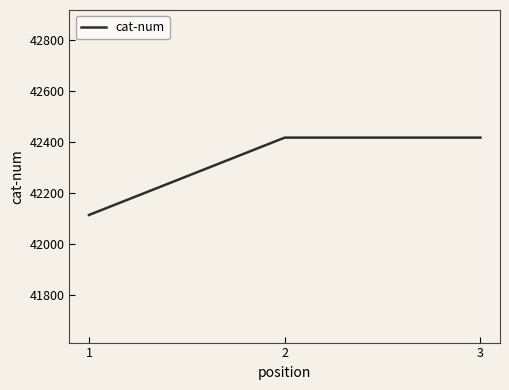

Is it true that the value at 1 is 42113?

True